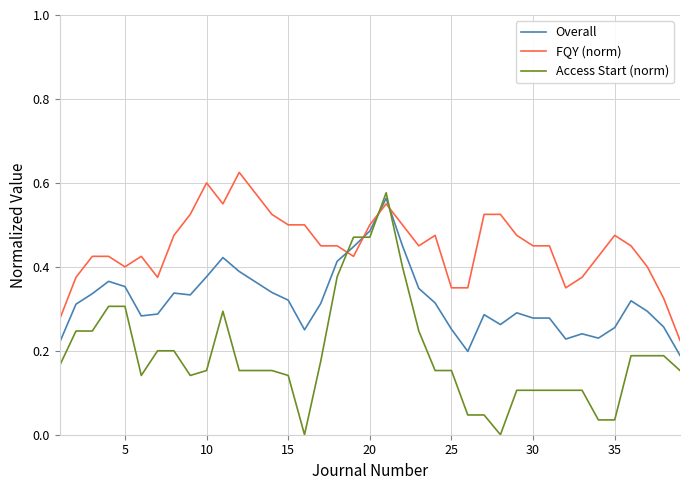

After their last crossing, which series has the higher values: Access Start (norm) or Overall?

Overall